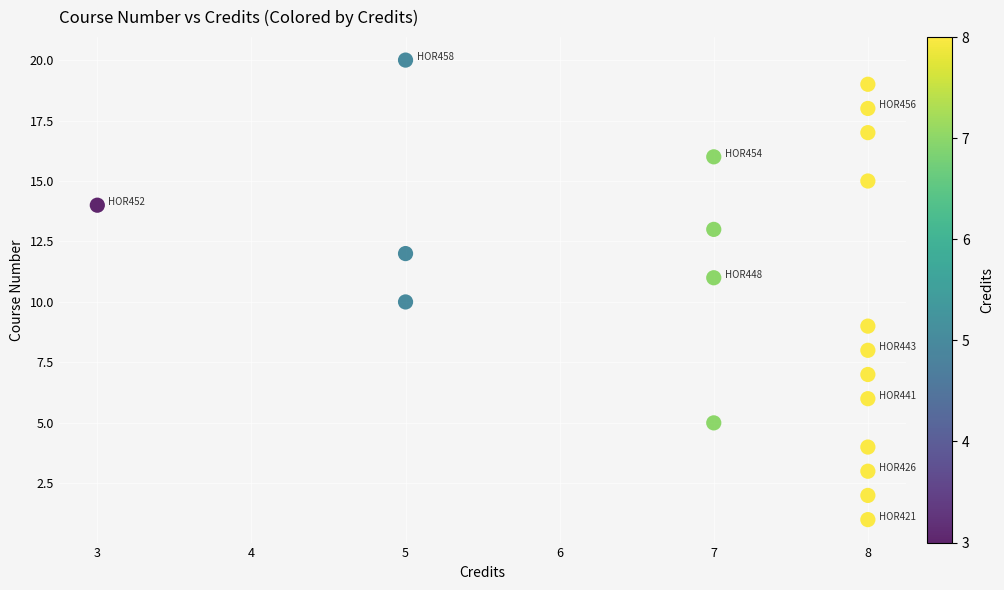

What is the range of X values (max minus min)?

5